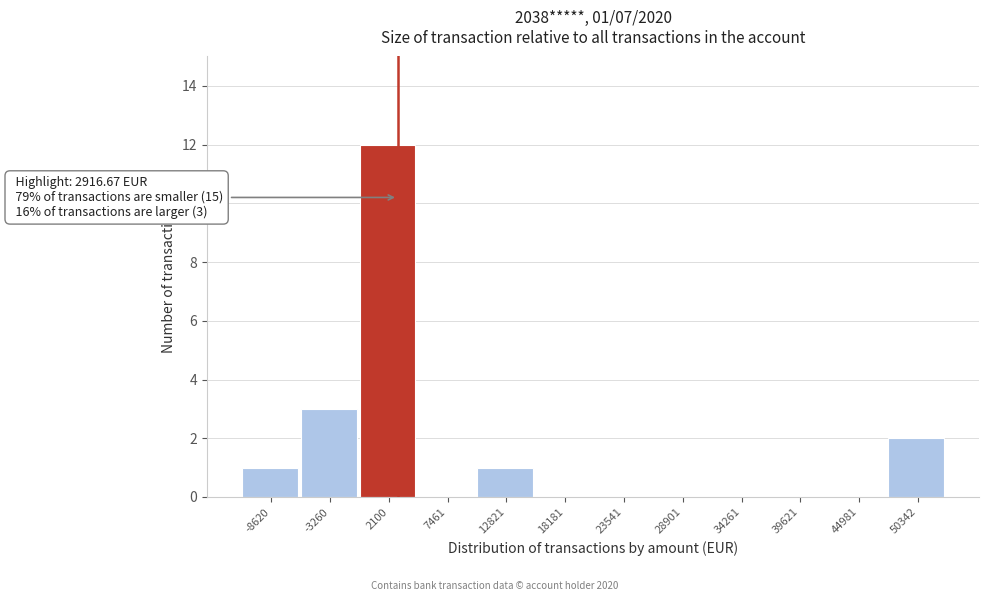

Which range on the x-axis has the tallest bar?

-1000 to 5000